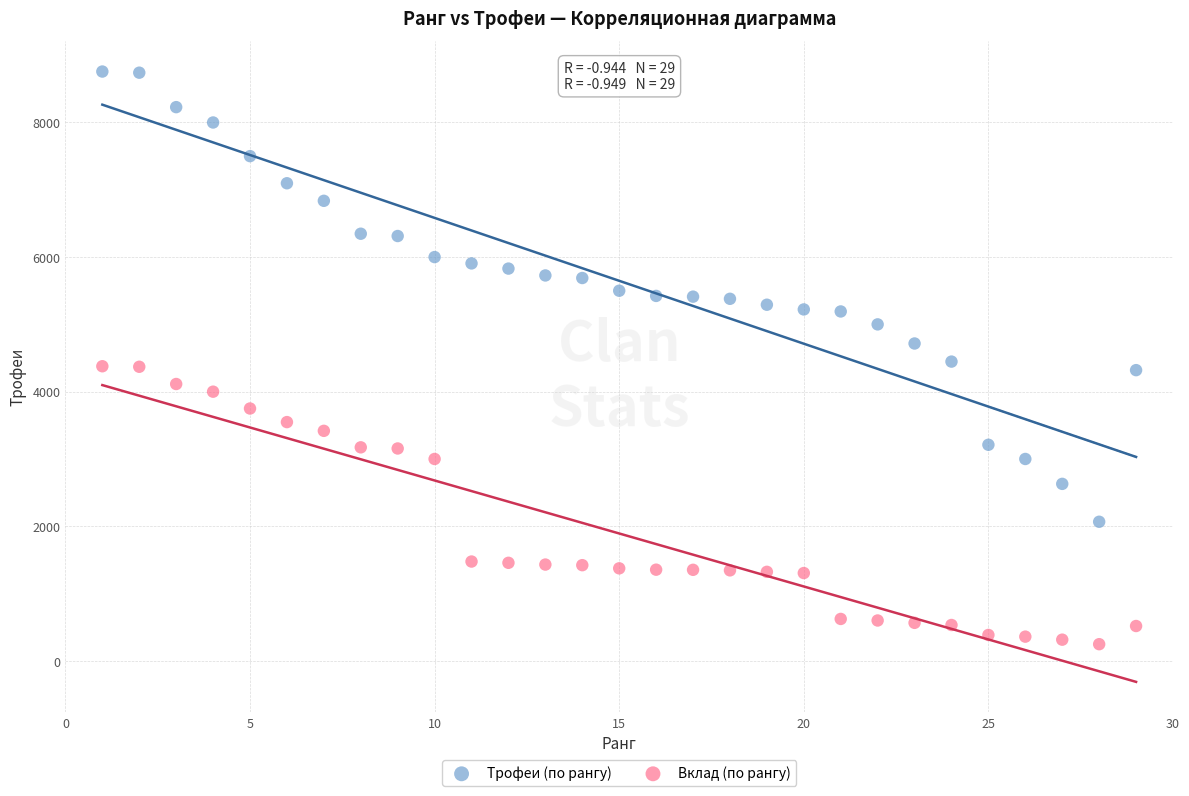

Which series reaches the minimum Y coordinate?

Вклад (по рангу)